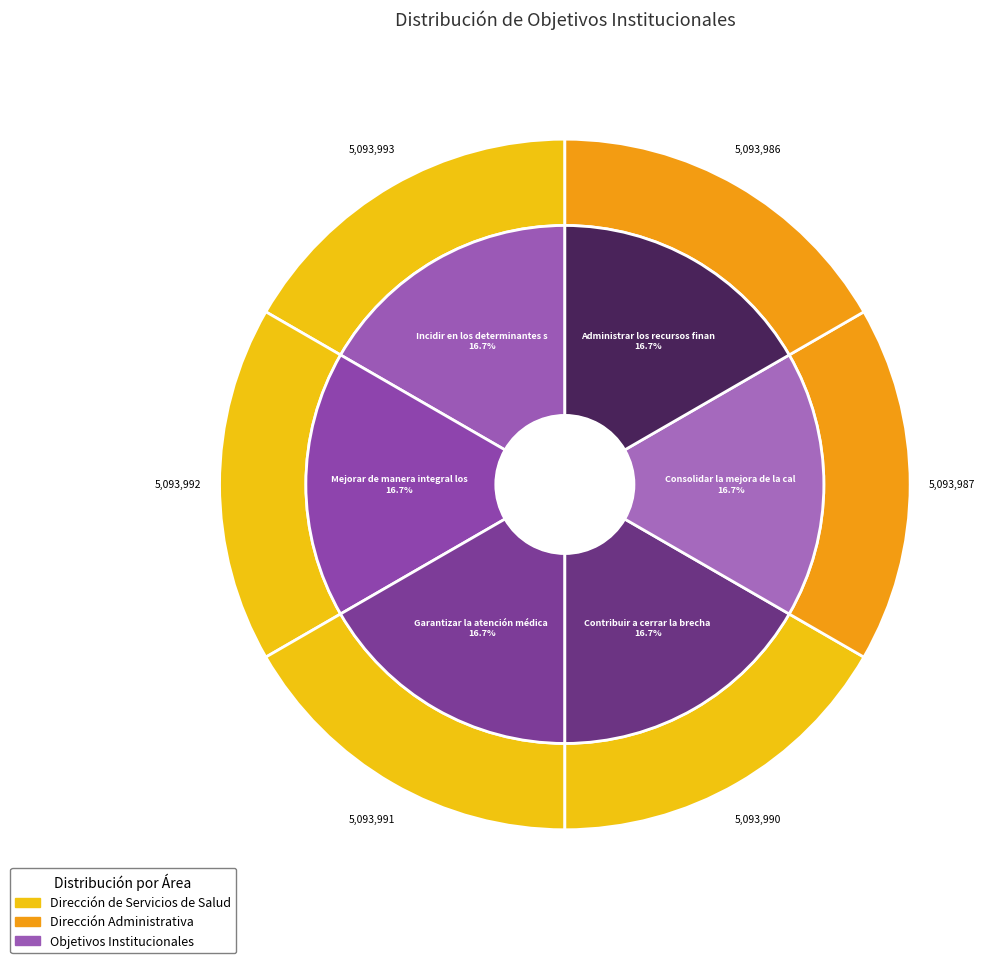

Is it true that Administrar los recursos financieros is 9% of the pie?

False